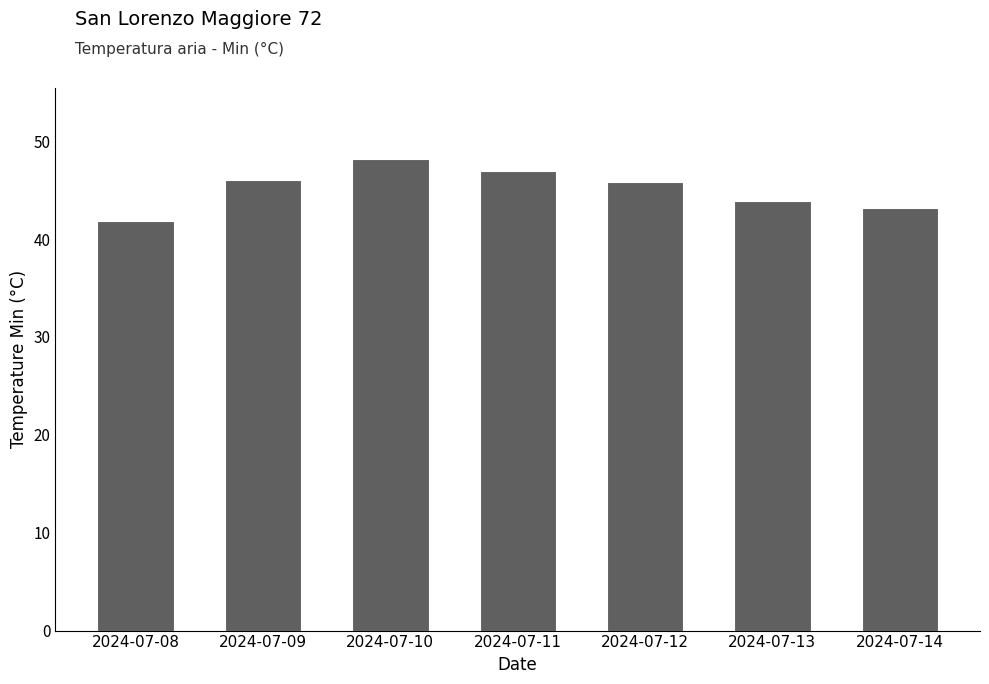

Approximately how many times larger is the value at 2024-07-09 compared to 2024-07-12?

1.0